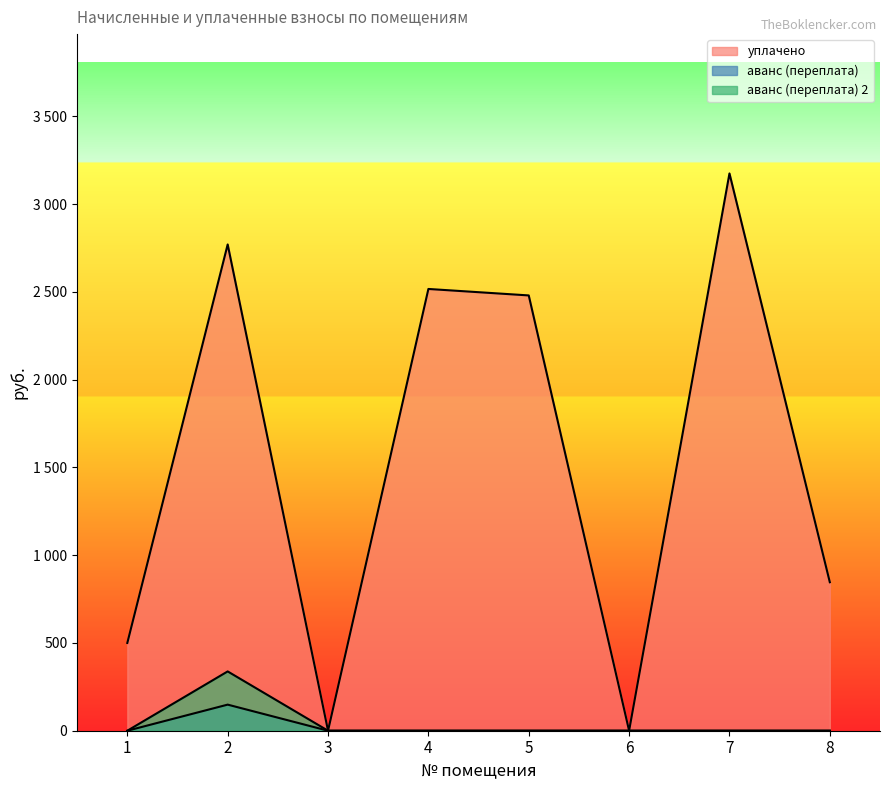

Is it true that аванс (переплата) 2 equals -223.5 at 3?

False